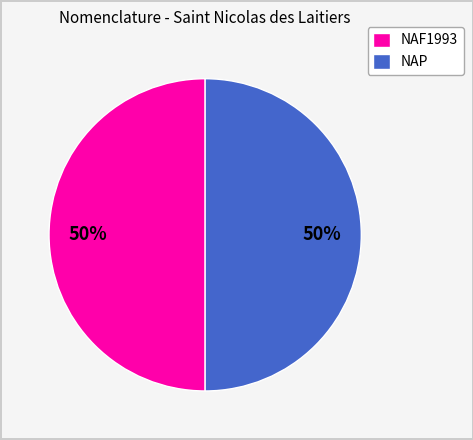

Count the number of slices in the pie.

2